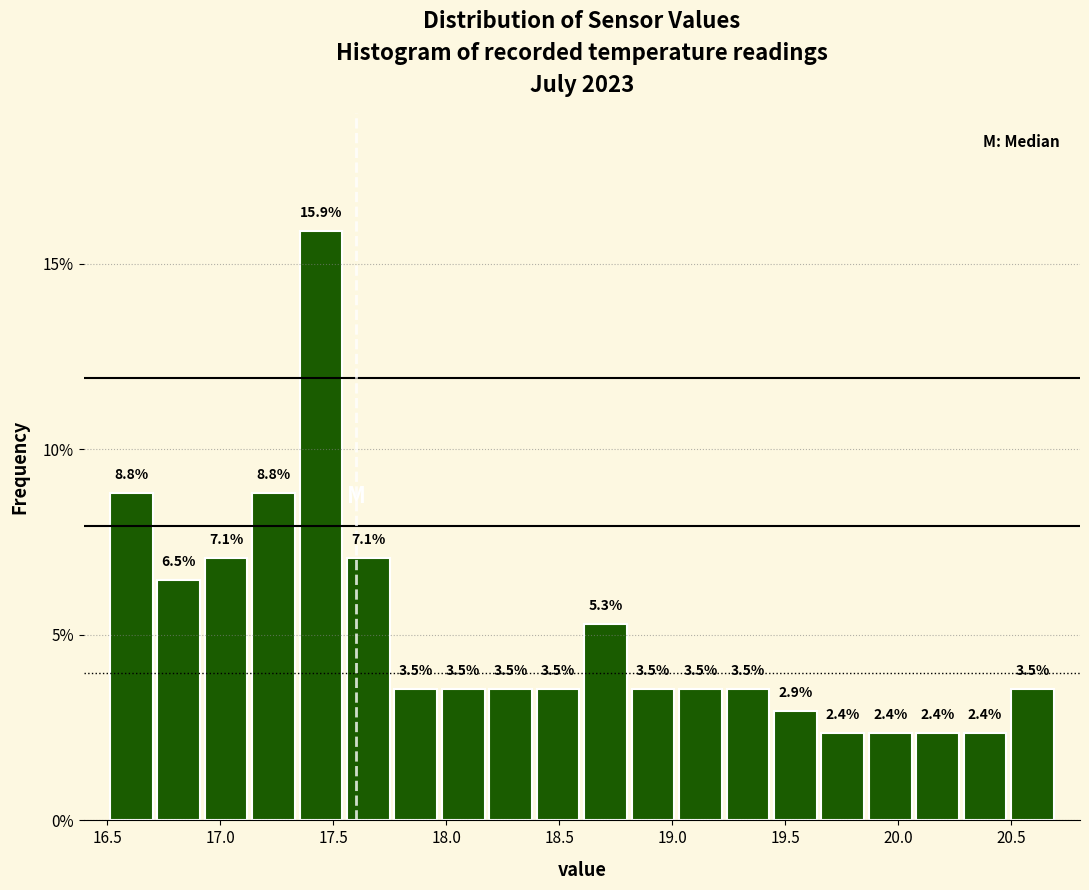

What is the height of the bar covering 19.44 to 19.65 on the x-axis? The bar edges are not printed on the chart, so give them approximately, as read against the axis.

2.9